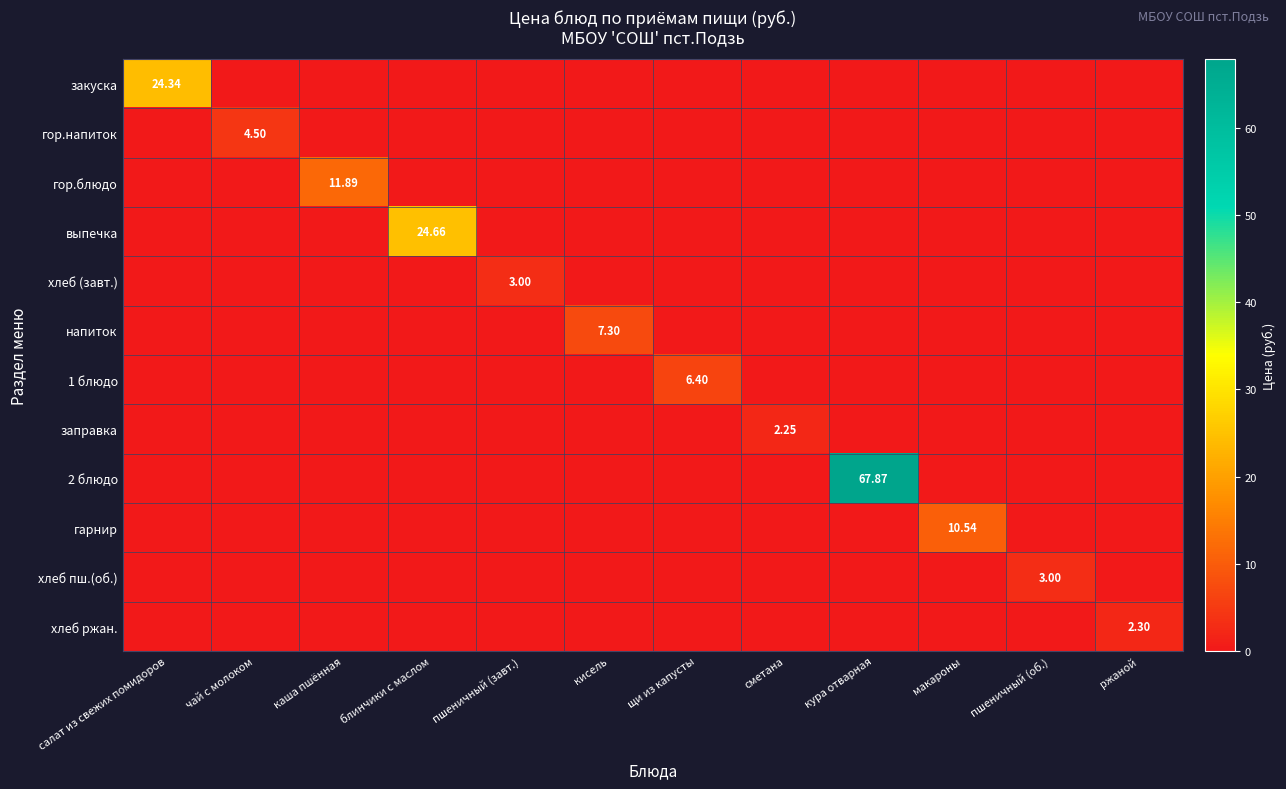

True or false: 2 блюдо has a value of -45.4 at блинчики с маслом.

False